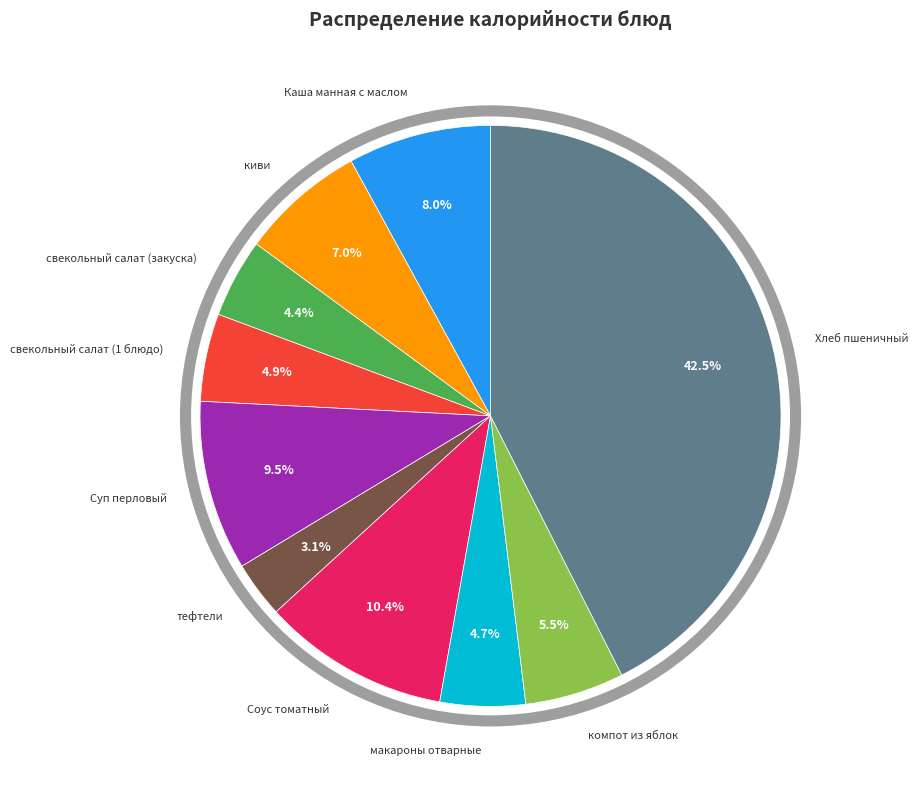

Is there a majority slice in this chart?

No